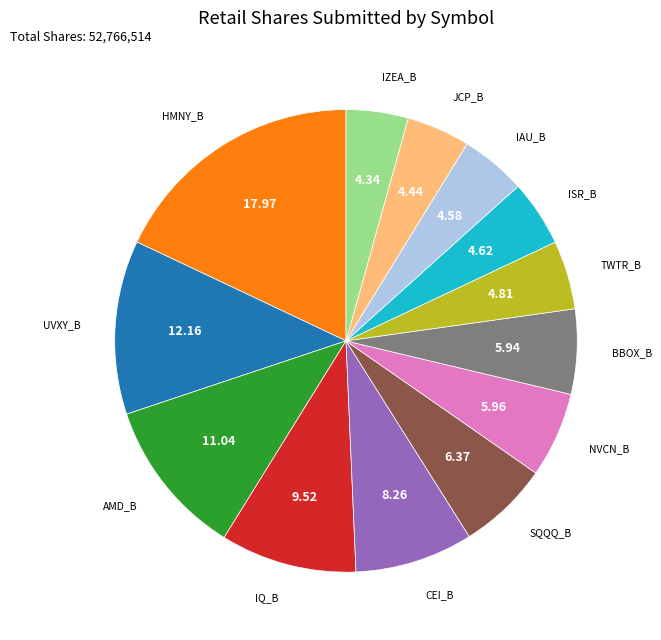

Does any single category account for the majority?

No